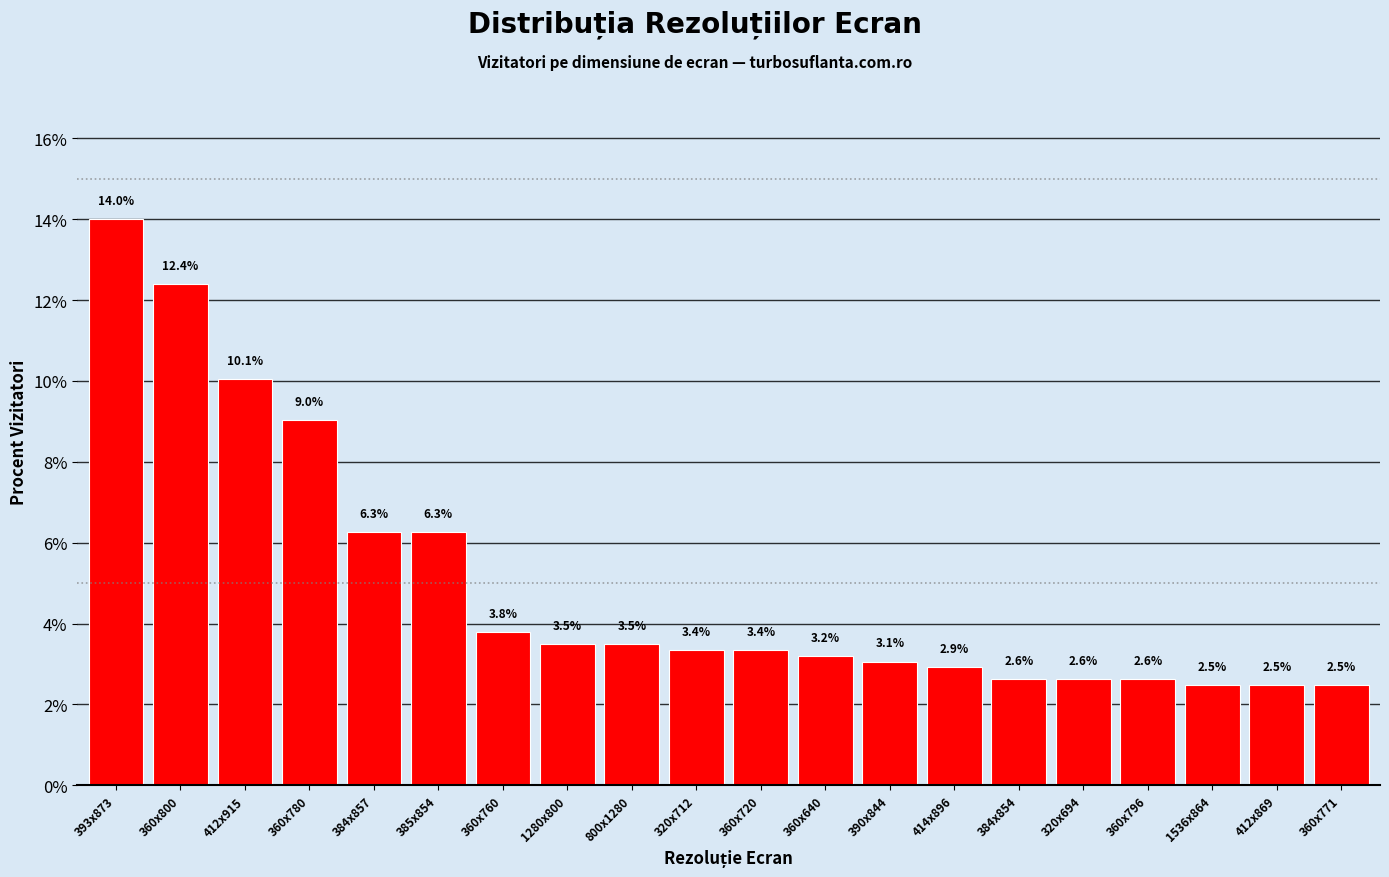

Reading left to right, transcribe all the data shown in this chart.

393x873=14.0	360x800=12.4	412x915=10.1	360x780=9.0	384x857=6.3	385x854=6.3	360x760=3.8	1280x800=3.5	800x1280=3.5	320x712=3.4	360x720=3.4	360x640=3.2	390x844=3.1	414x896=2.9	384x854=2.6	320x694=2.6	360x796=2.6	1536x864=2.5	412x869=2.5	360x771=2.5